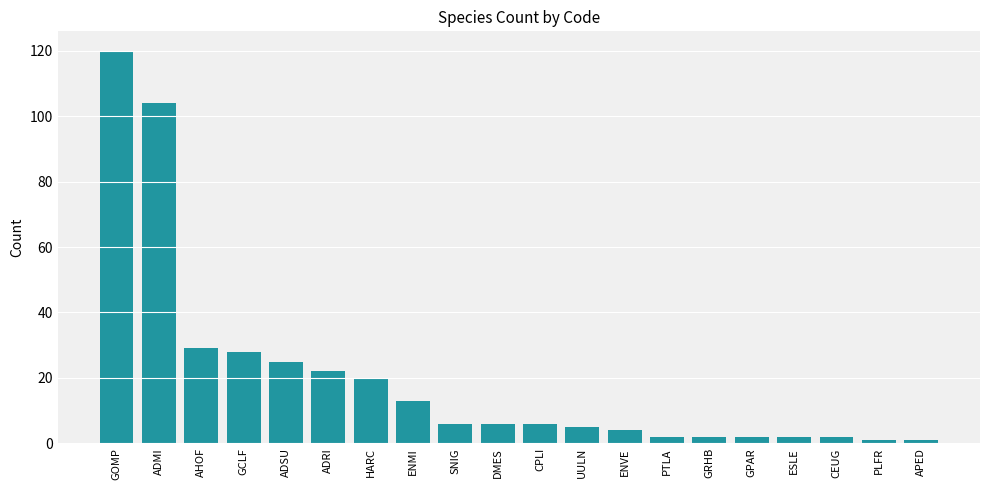

What is the sum of all values?

400